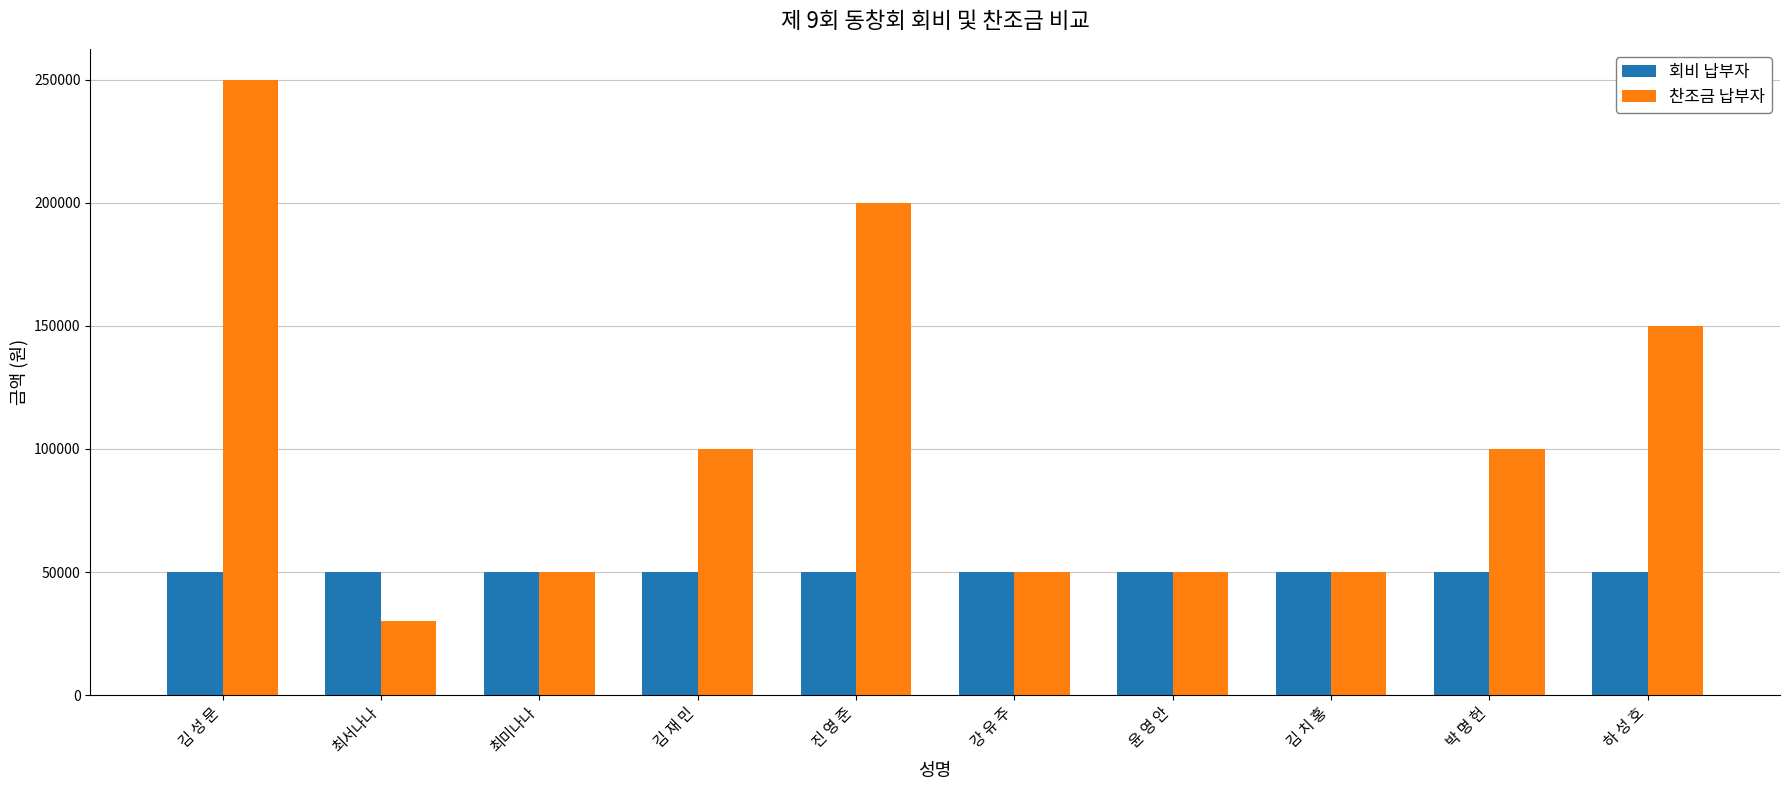

What is the sum of all 회비 납부자 values?

500000